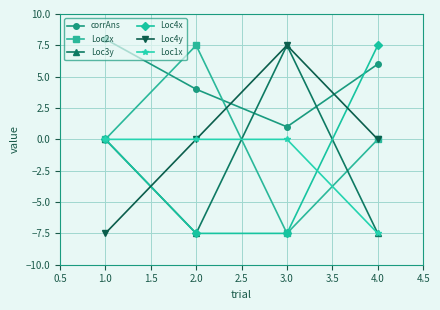

What are all the series names shown in the legend?

corrAns, Loc2x, Loc3y, Loc4x, Loc4y, Loc1x